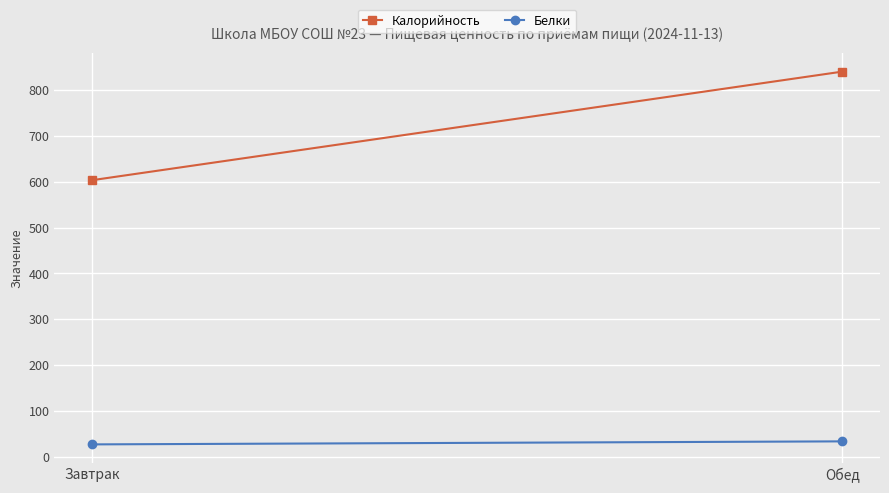

How many data points does each series have?

2